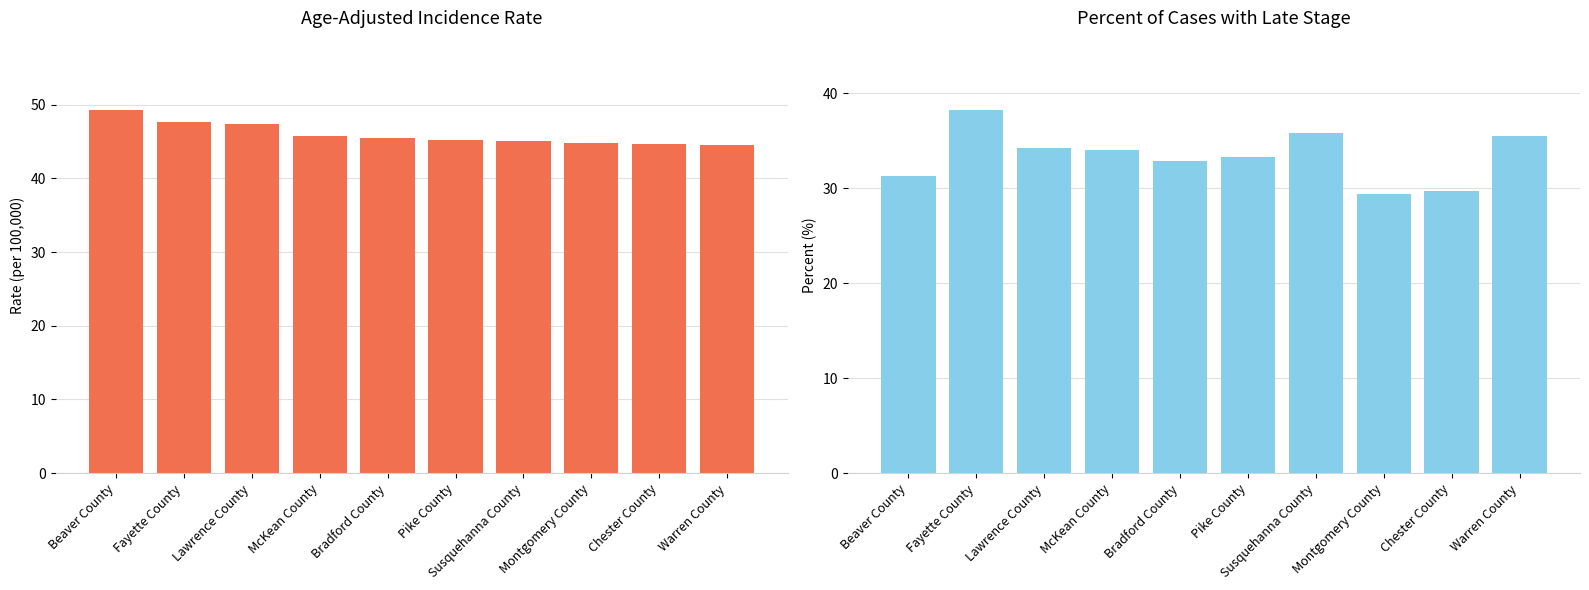

What is the value of the Age-Adjusted Incidence Rate bar at the 9th from the left?

44.6